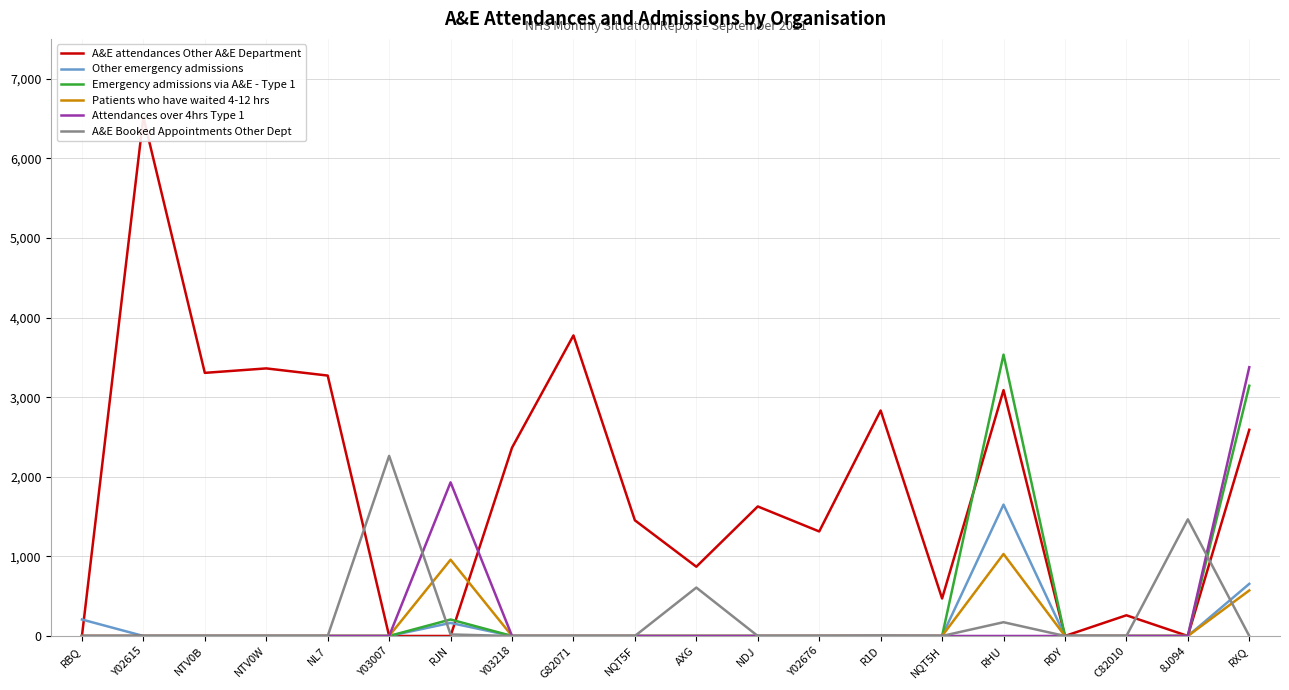

After their last crossing, which series has the higher values: A&E Booked Appointments Other Dept or Attendances over 4hrs Type 1?

Attendances over 4hrs Type 1